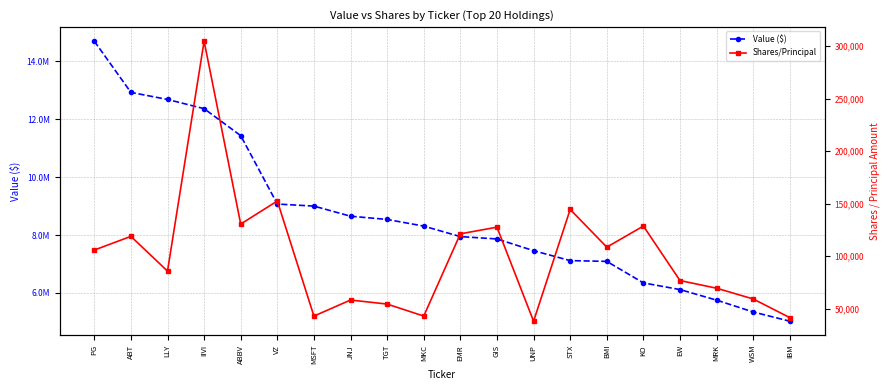

List the series in order of their overall mean, highest first.

Value ($), Shares/Principal